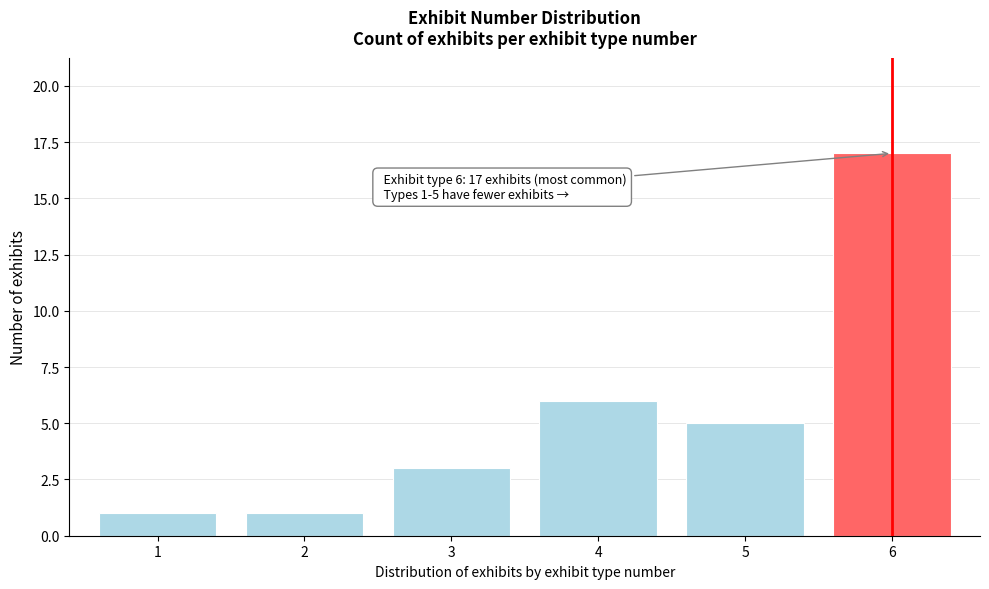

Reading left to right, extract all data points from this chart.

1=1	2=1	3=3	4=6	5=5	6=17